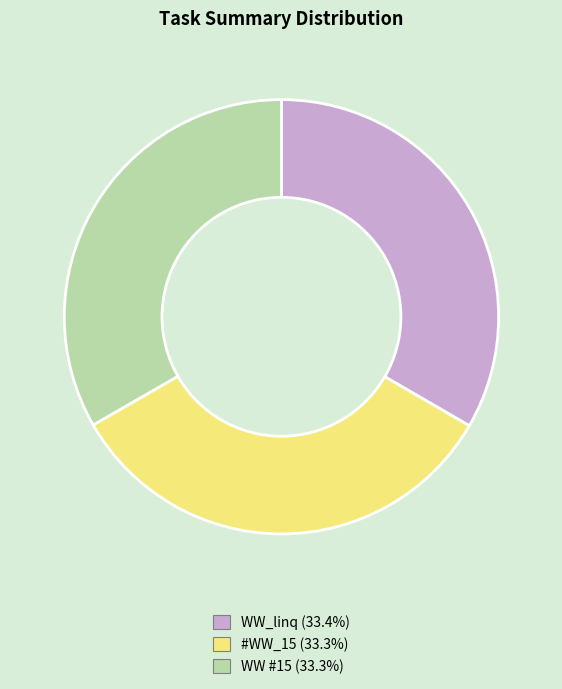

How many slices are in this pie chart?

3